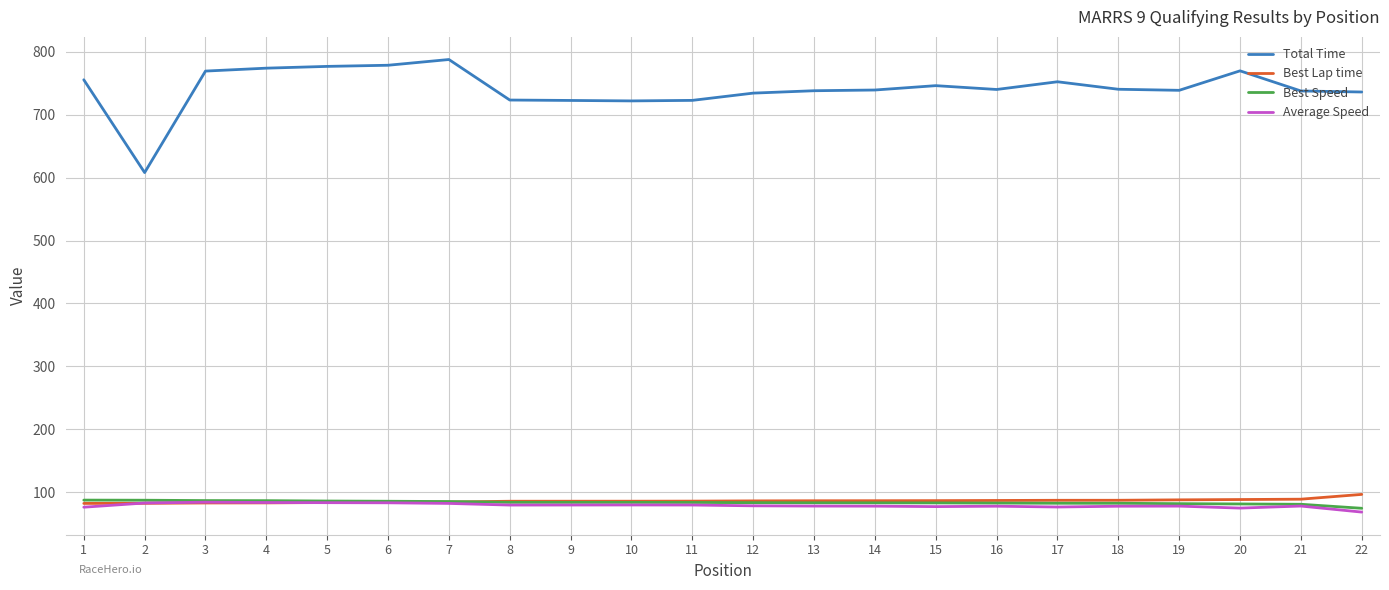

What is the difference between the highest and lowest values at 14?

661.2